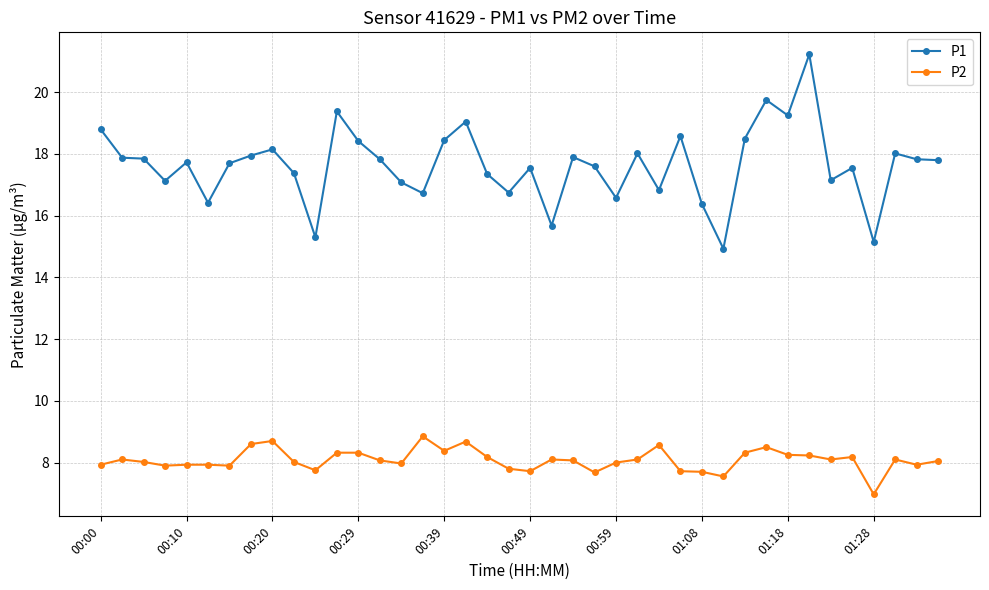

What is the greatest value displayed?

21.2